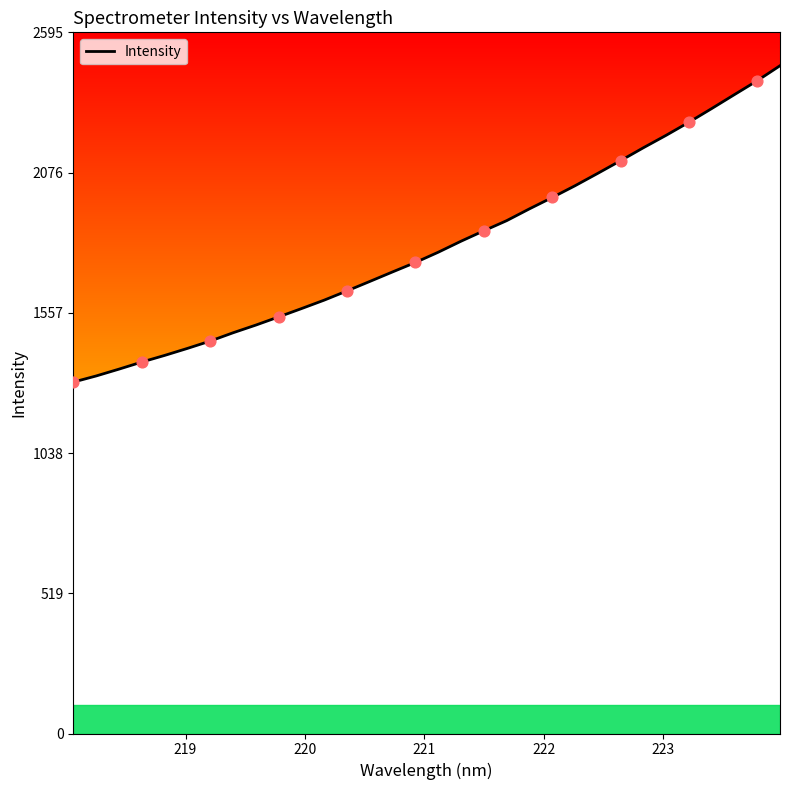

What is the smallest value displayed?

1300.9